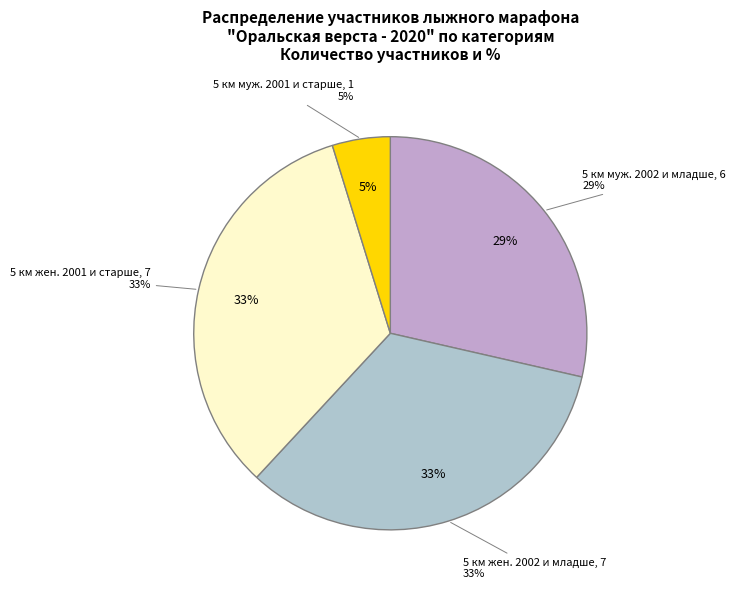

What percentage is the 5 км муж. 2002 и младше slice, to the nearest percent?

29%